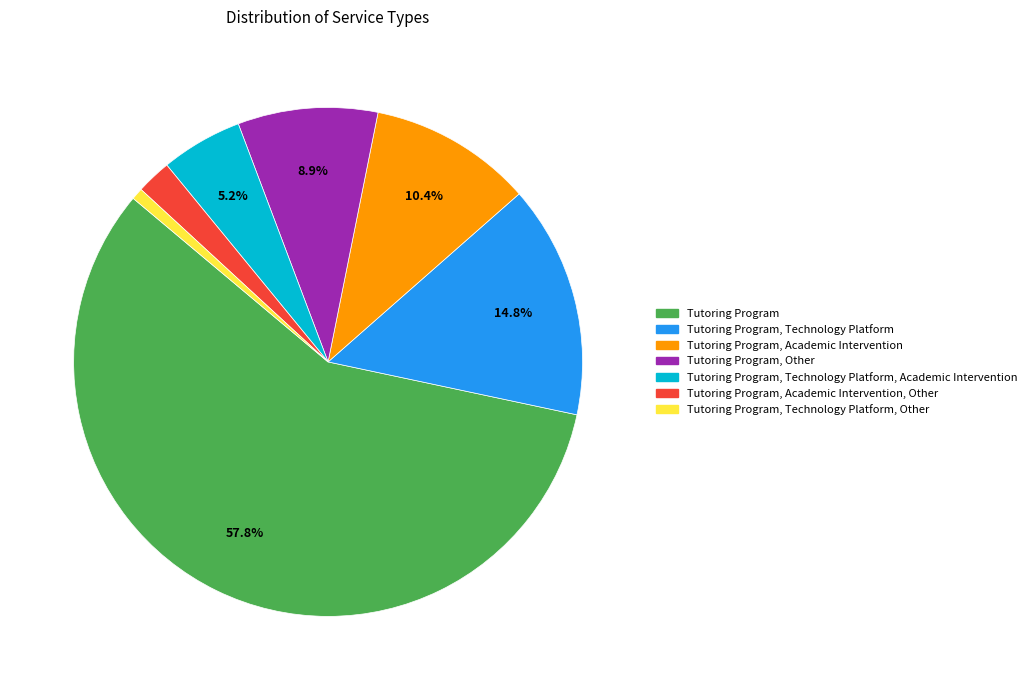

Does Tutoring Program, Technology Platform, Other represent more than half of the total?

No